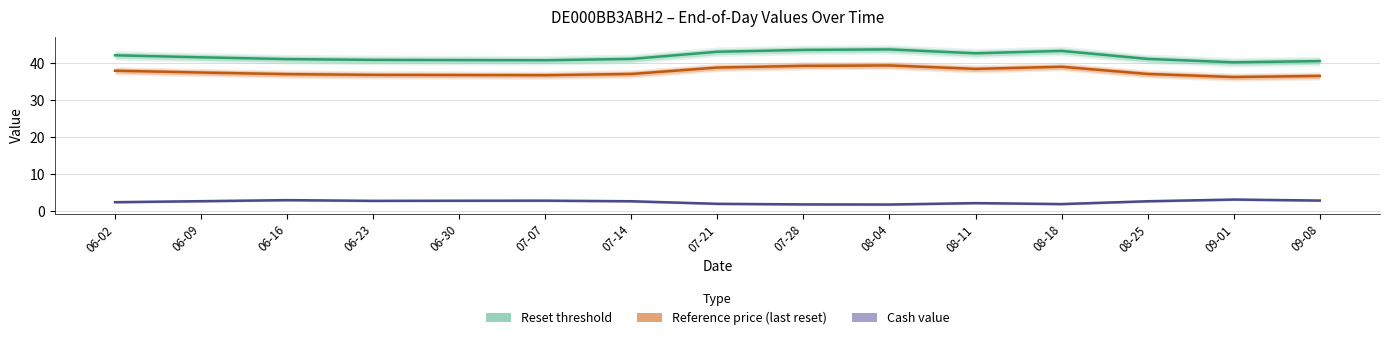

What is the difference between the Reset threshold values at 06-09 and 06-16?

0.5